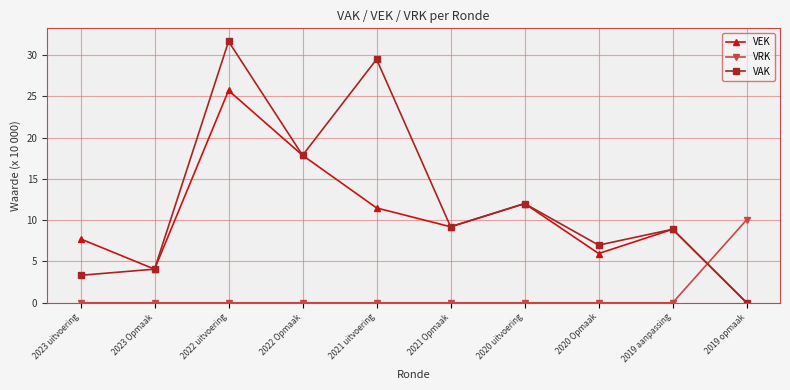

In VEK, how many points are higher than both neighbors (excluding endpoints)?

3